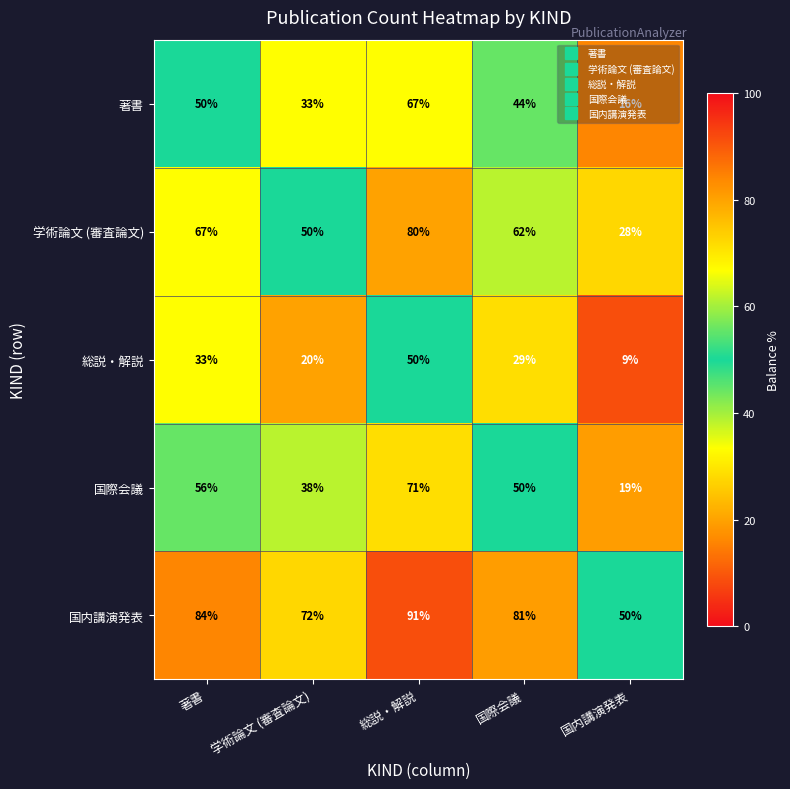

Which series has the largest total across all categories?

国内講演発表